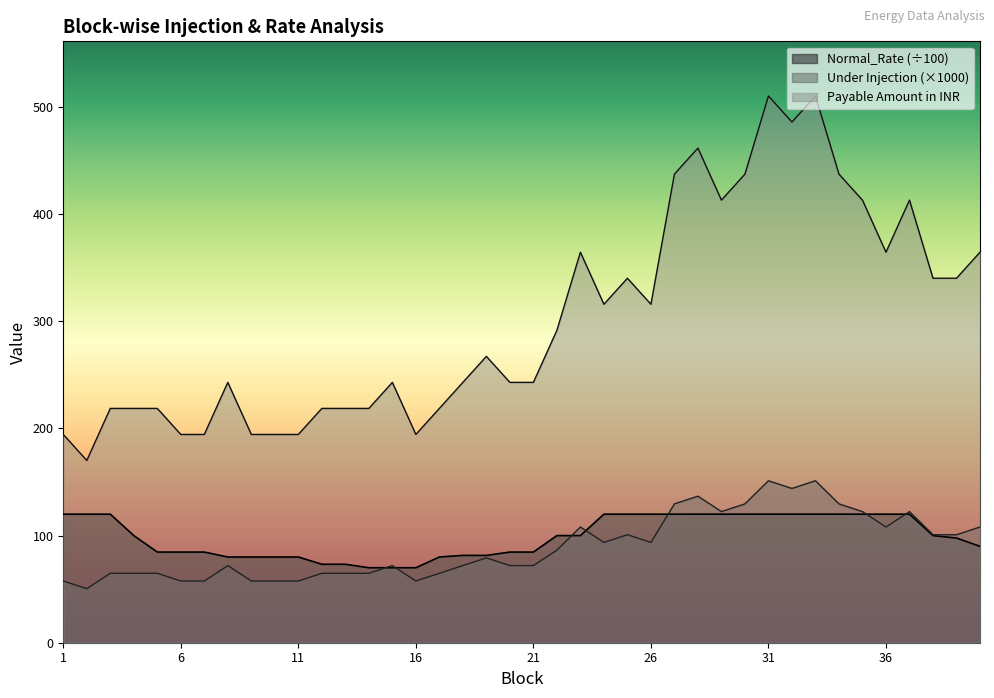

How many lines are shown in the chart?

3